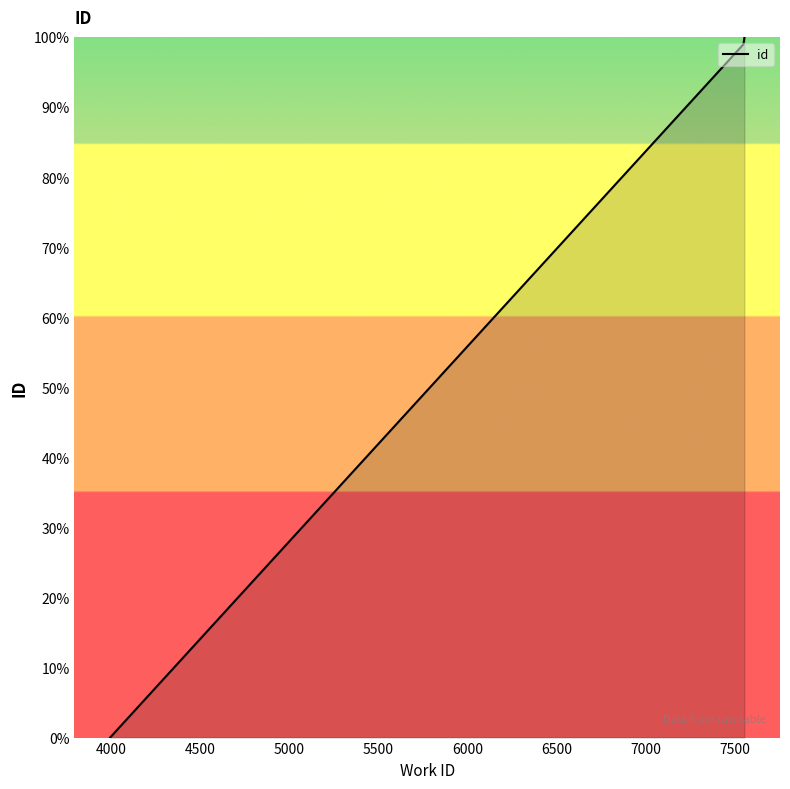

Is this an area chart (filled region under the line)?

No